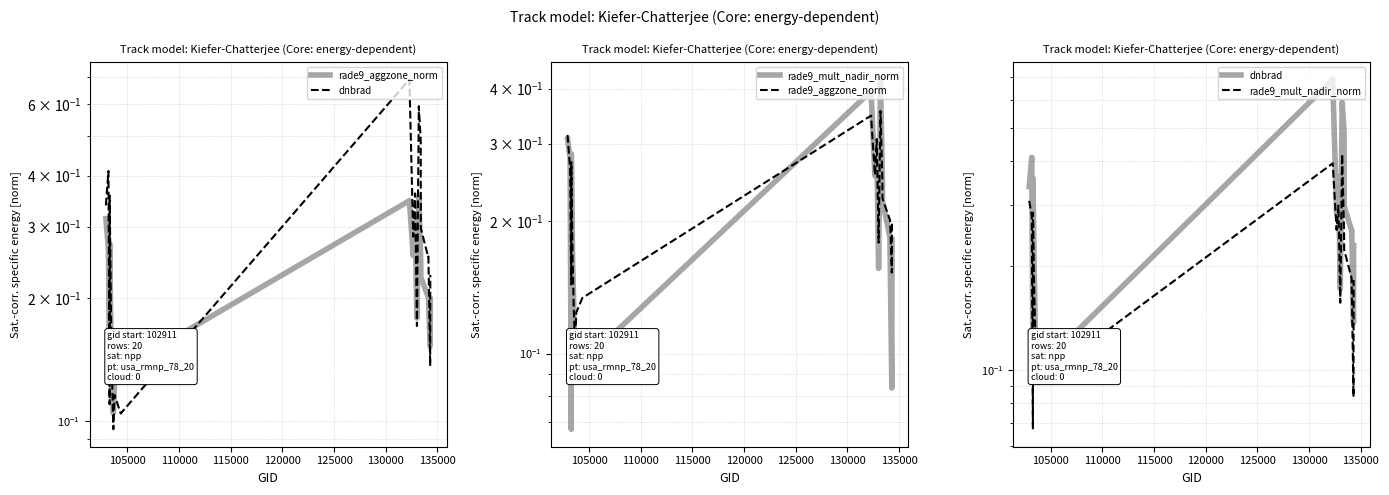

How many interior local peaks does the rade9_aggzone_norm series have?

4